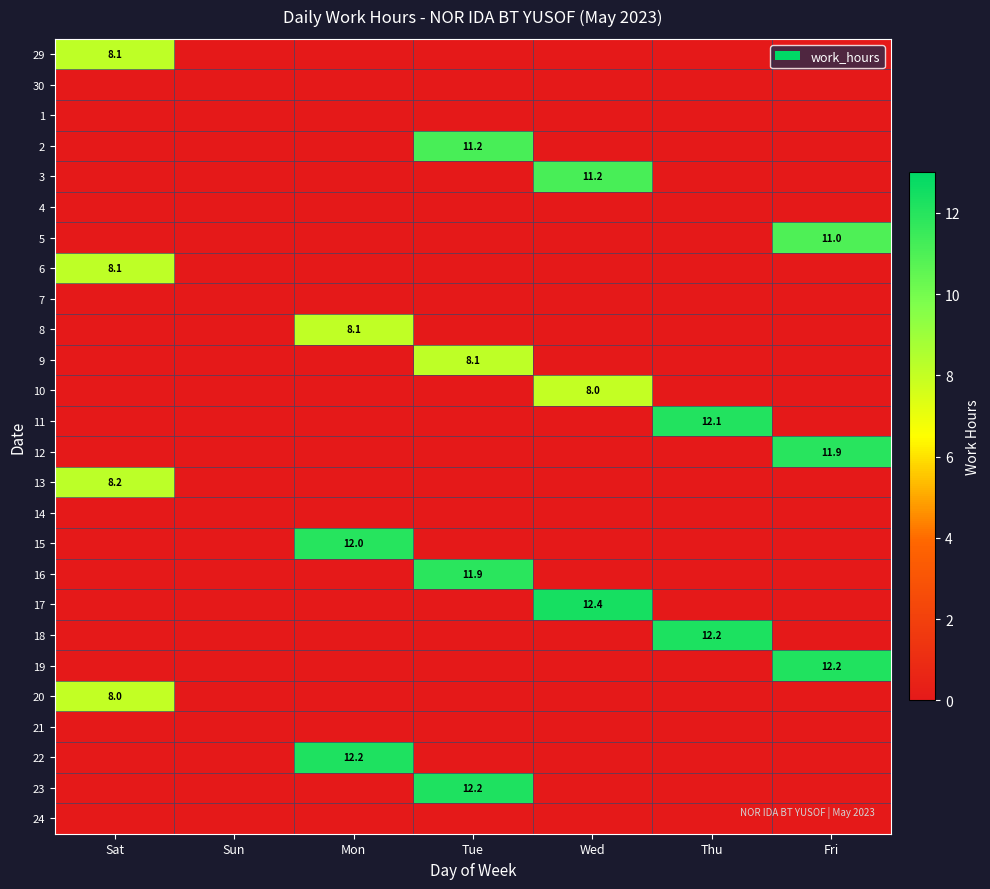

The 20 series shows 8.0 at Sat. True or false?

True